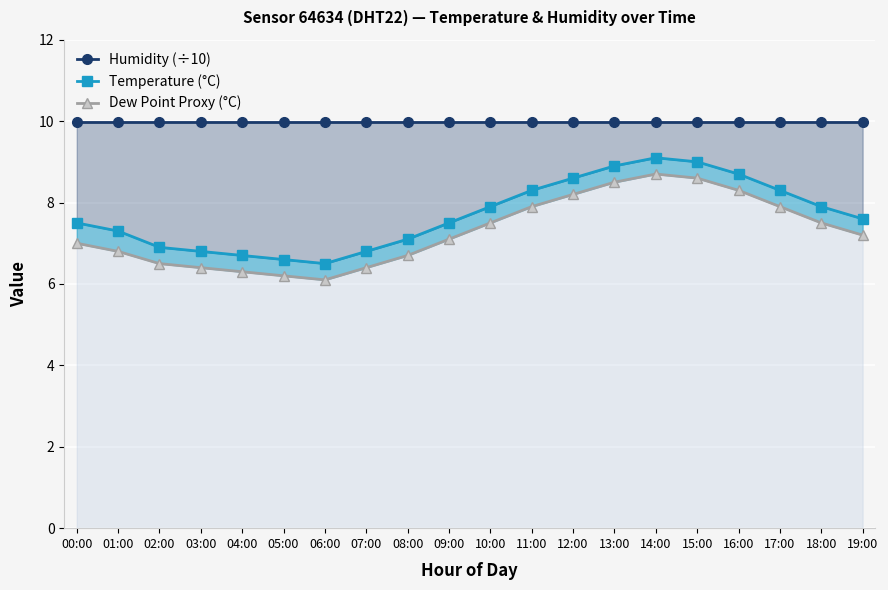

Which category has the highest value in the Dew Point Proxy (°C) series?

14:00